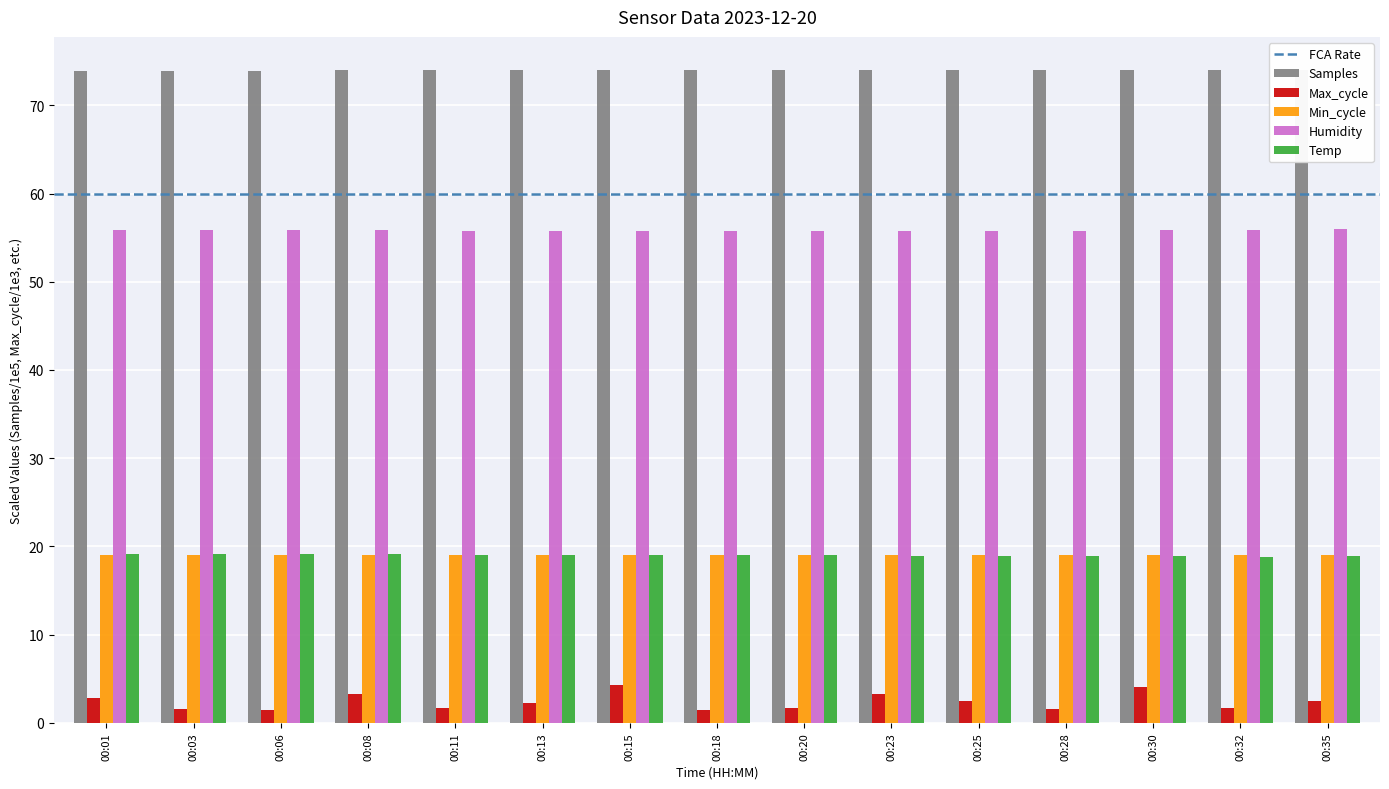

What is the difference between the maximum and minimum values in the Max_cycle series?

2.9